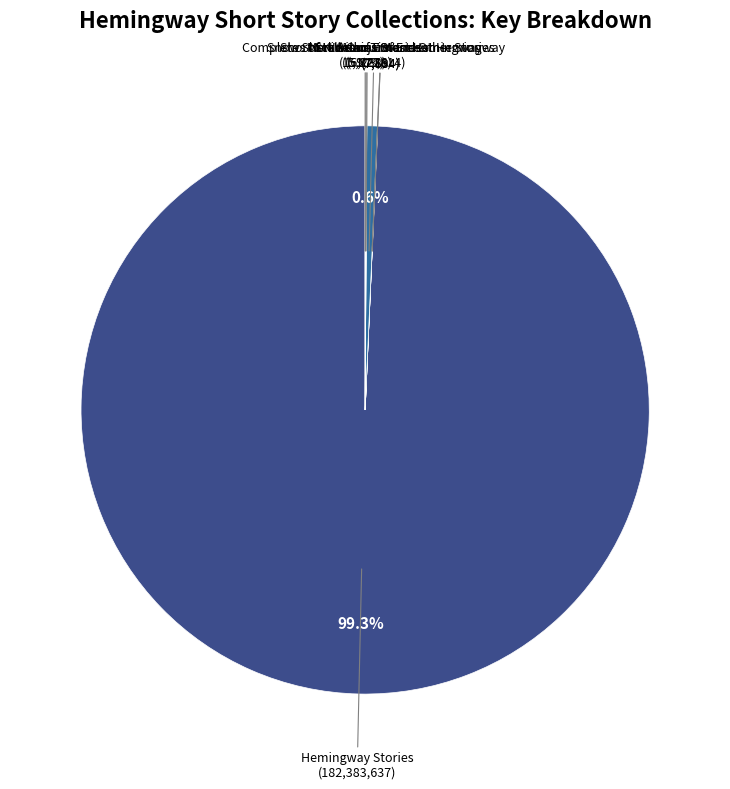

What portion of the pie excludes Complete Short Stories Of Ernest Hemingway?

99.4%